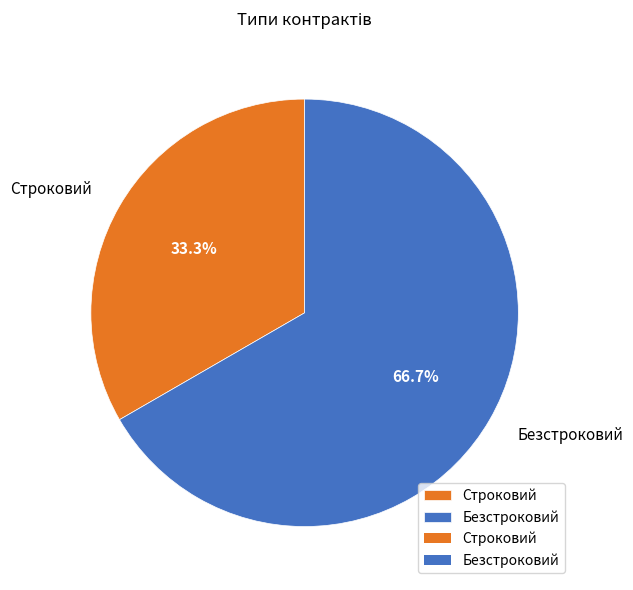

To the nearest percent, what is the difference between the largest and smallest slice percentages?

33%